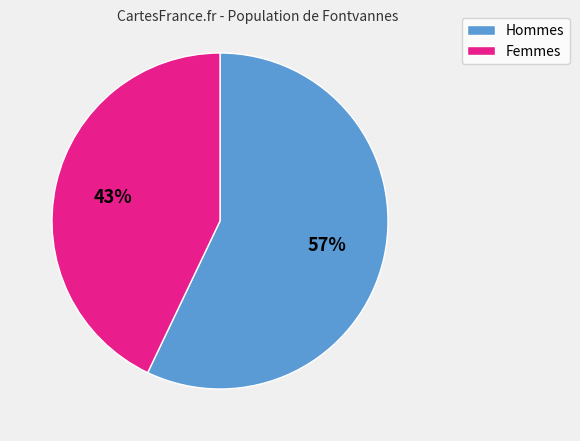

To the nearest percent, what is the average slice percentage?

50%